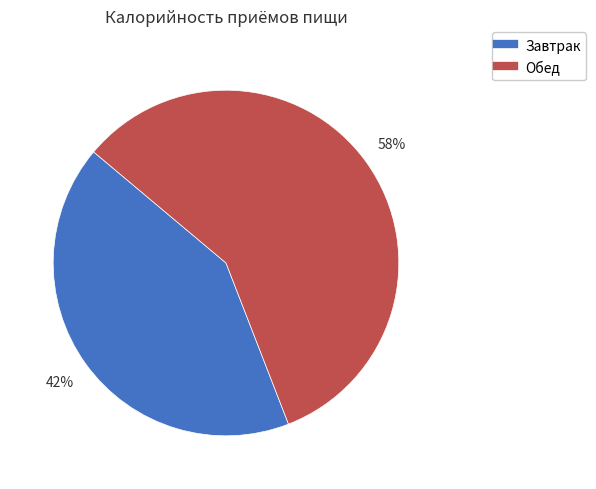

Rank the categories by value from lowest to highest.

Завтрак, Обед